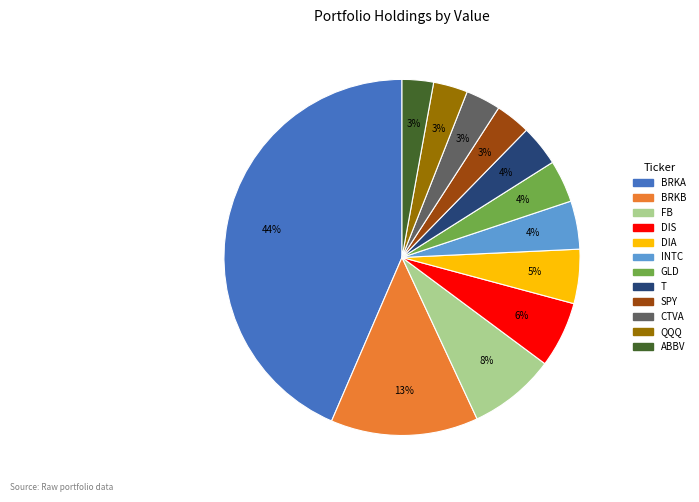

How many slices are in this pie chart?

12